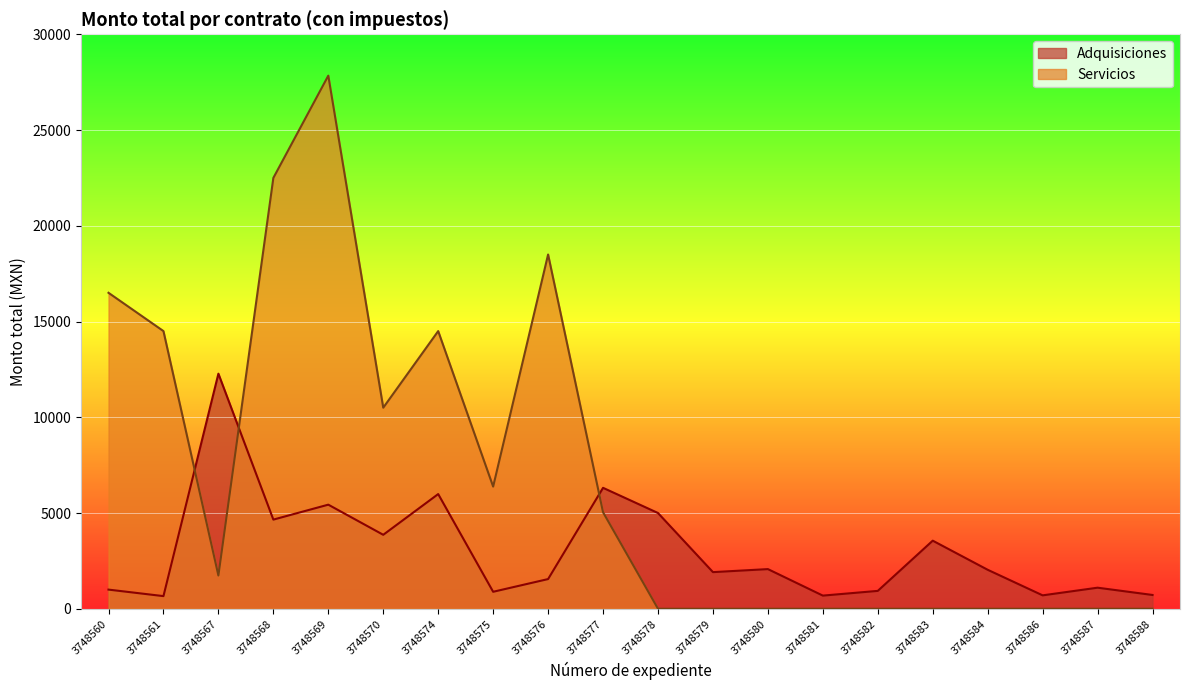

The value of Servicios at 3748560 is 24748.5. True or false?

False